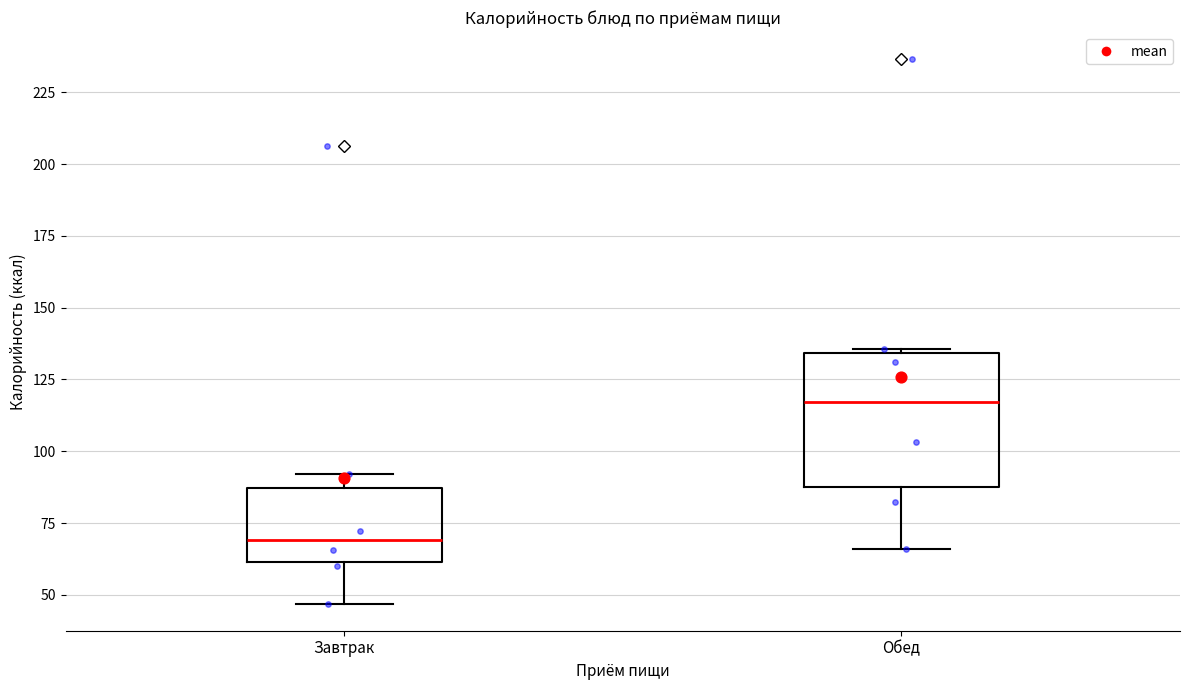

Which box is the tallest, from its lower edge to its upper edge?

Обед